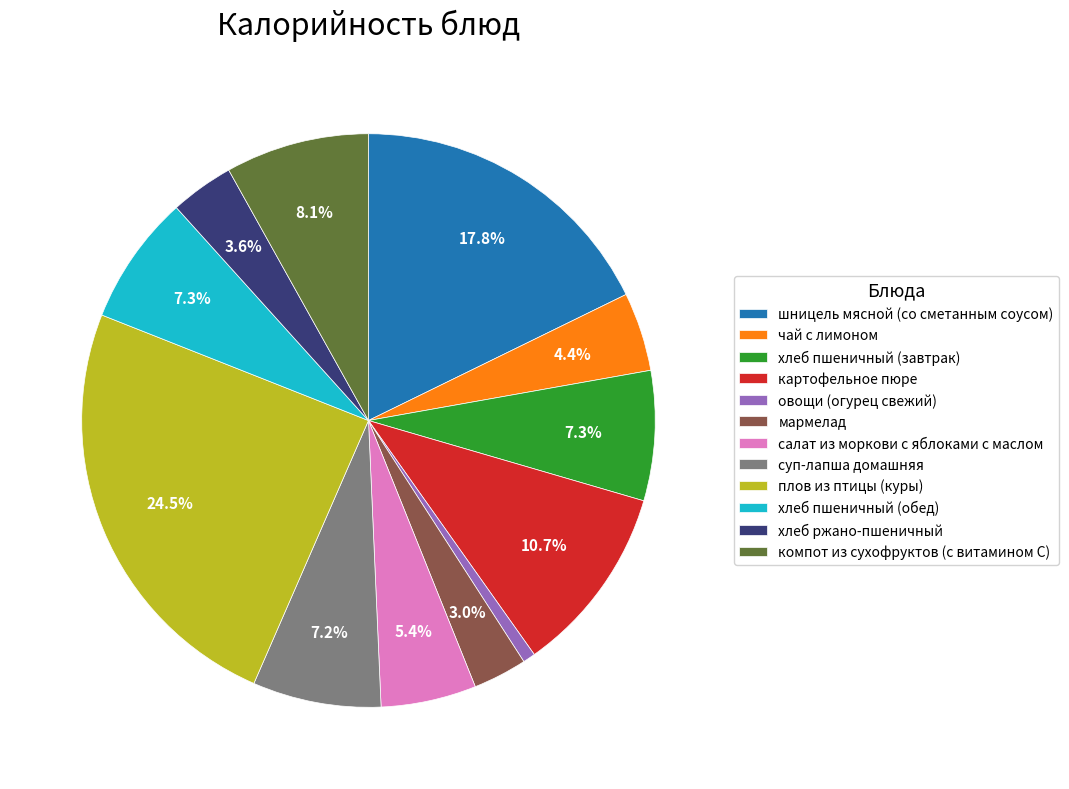

What is the ratio of the value at суп-лапша домашняя to the value at хлеб пшеничный (обед)?

1.0